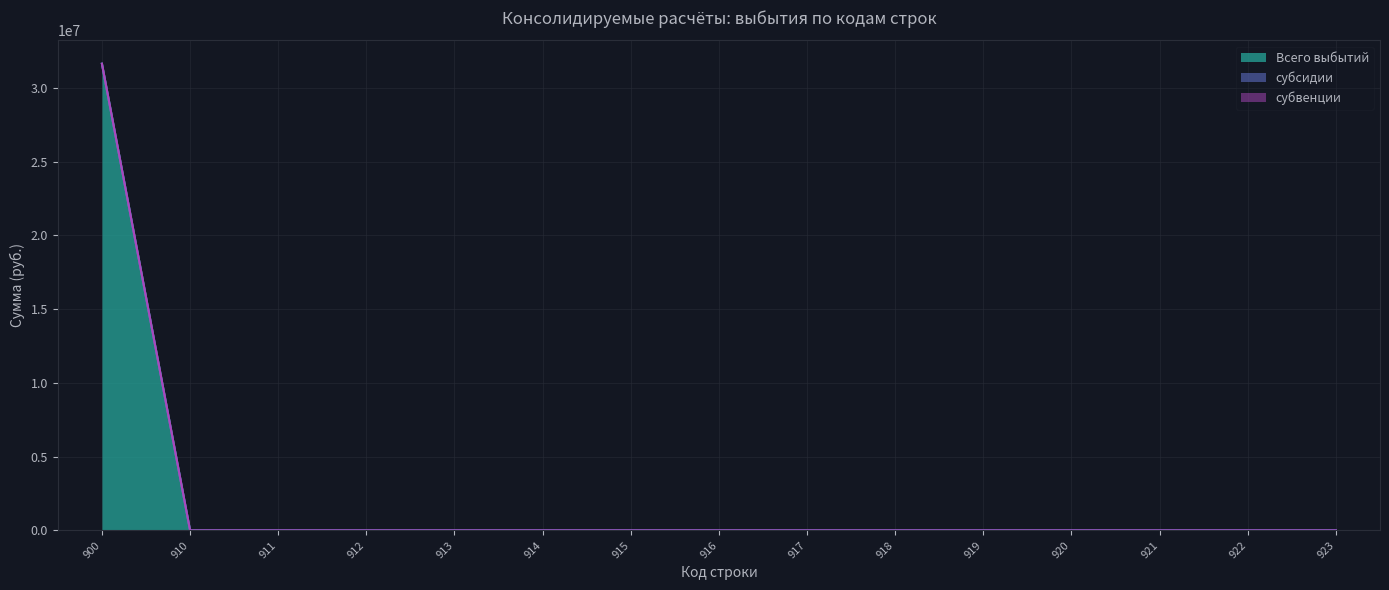

True or false: Всего выбытий and субвенции cross at least once.

False